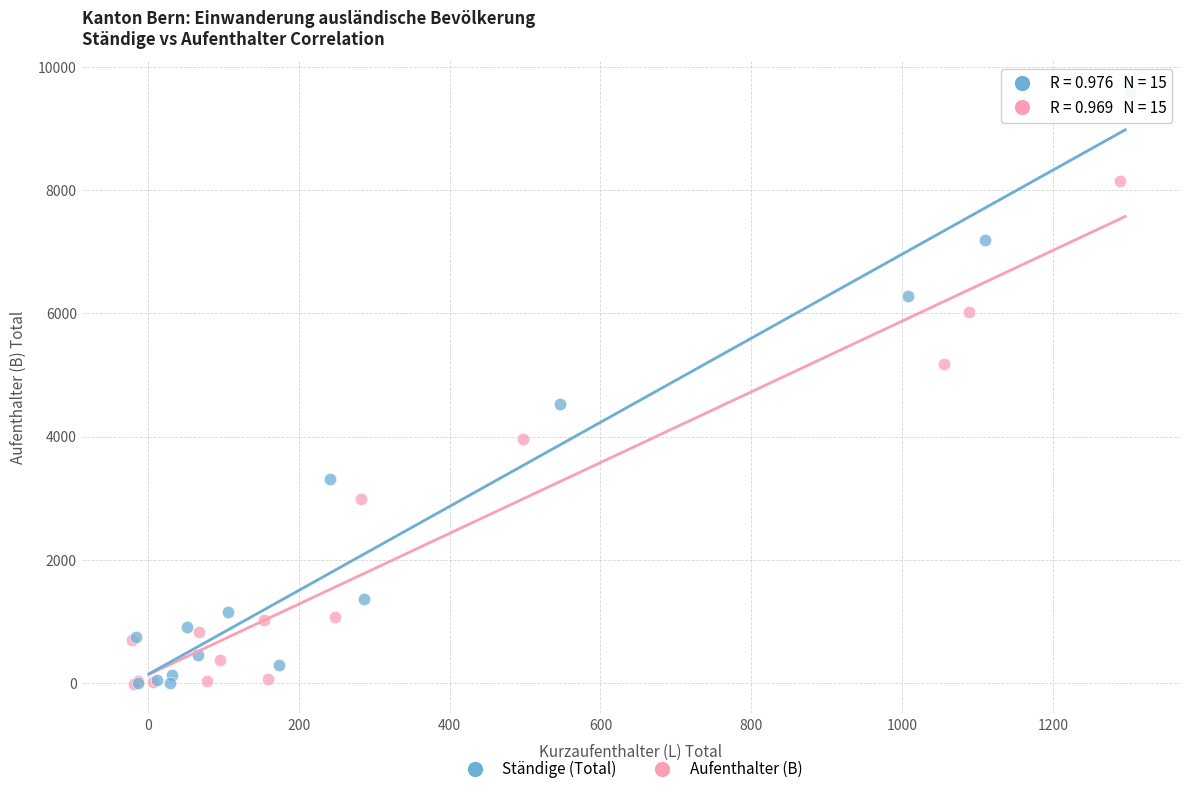

Which series contains the highest Y value?

Ständige (Total)